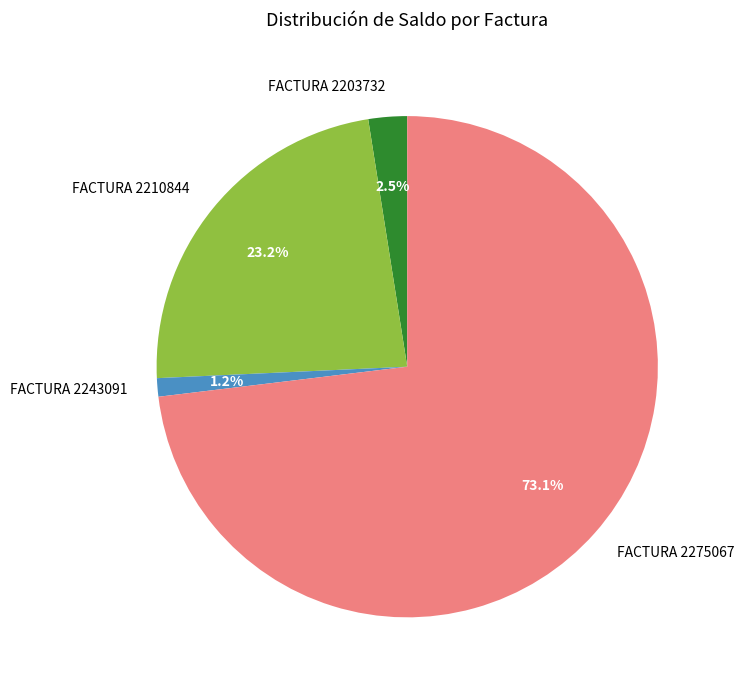

To the nearest percent, what is the average slice percentage?

25%